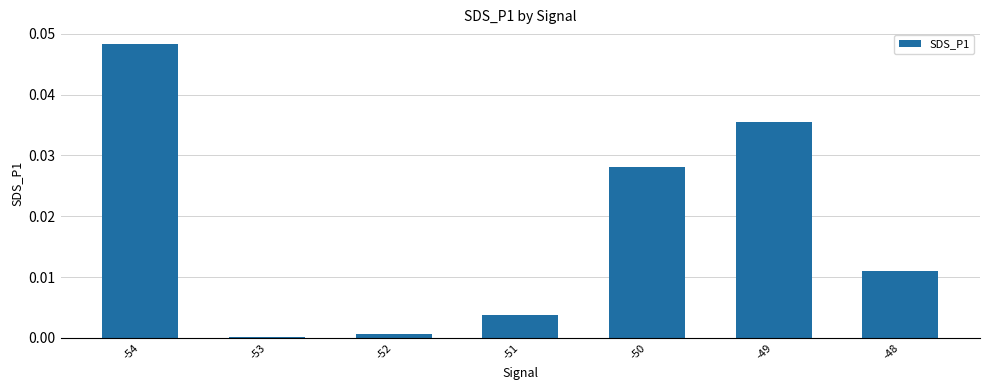

List the labels in order of value, largest first.

-54, -49, -50, -48, -51, -52, -53